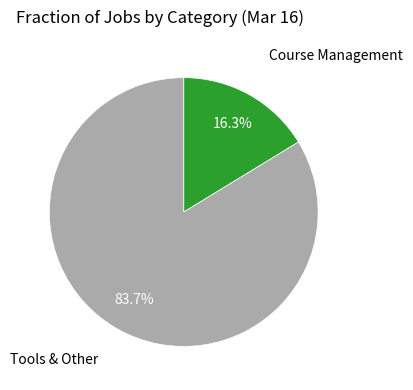

Does any single category account for the majority?

Yes